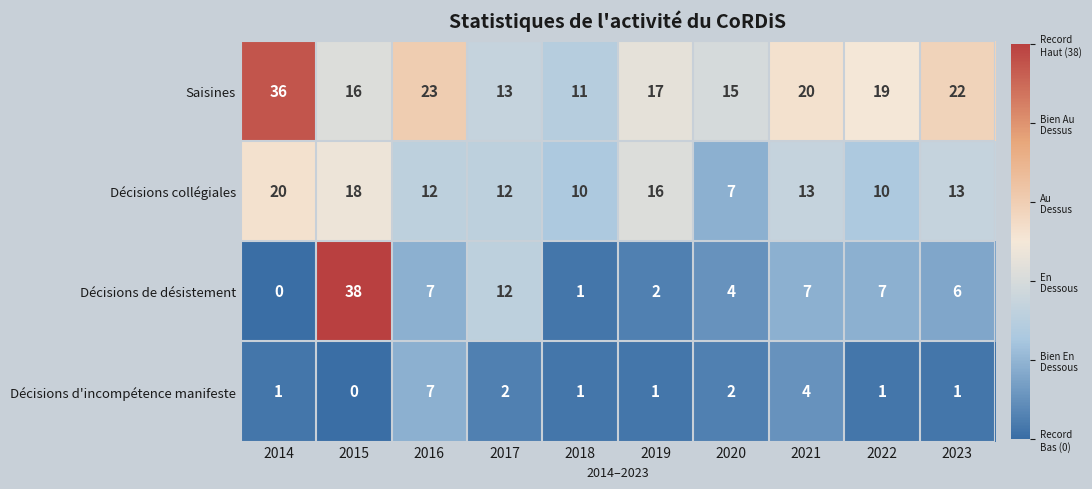

Which series has the largest range (max minus min)?

Décisions de désistement